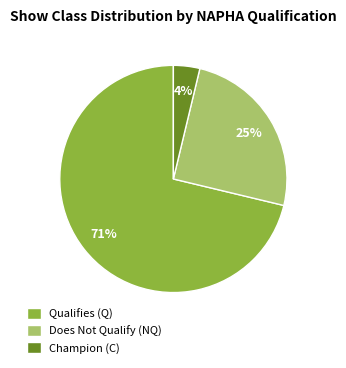

True or false: Champion (C) accounts for 11% of the total.

False